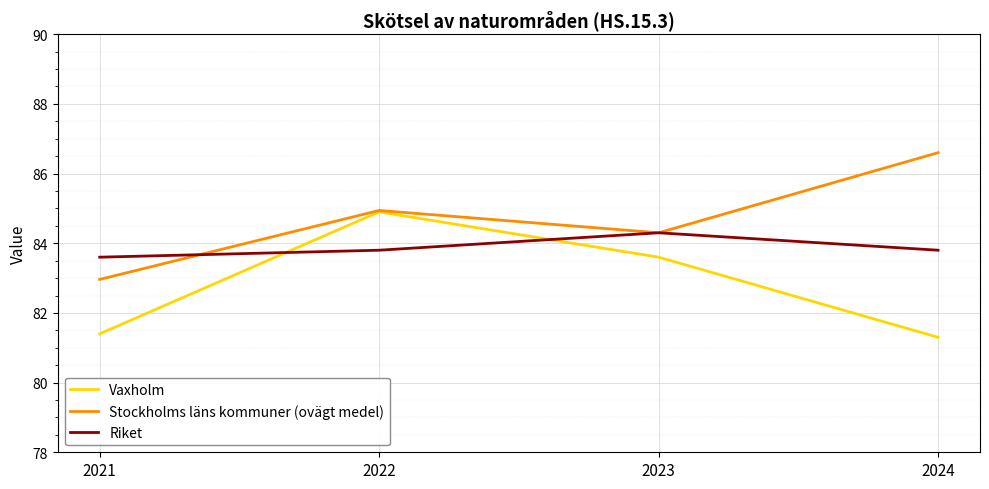

Does the chart have visible grid lines?

Yes